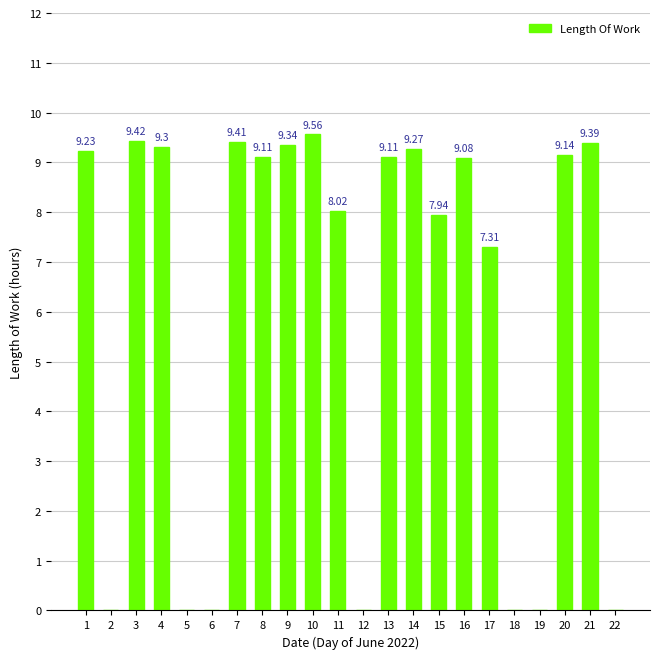

What is the change in value from 1 to 17?

-1.9